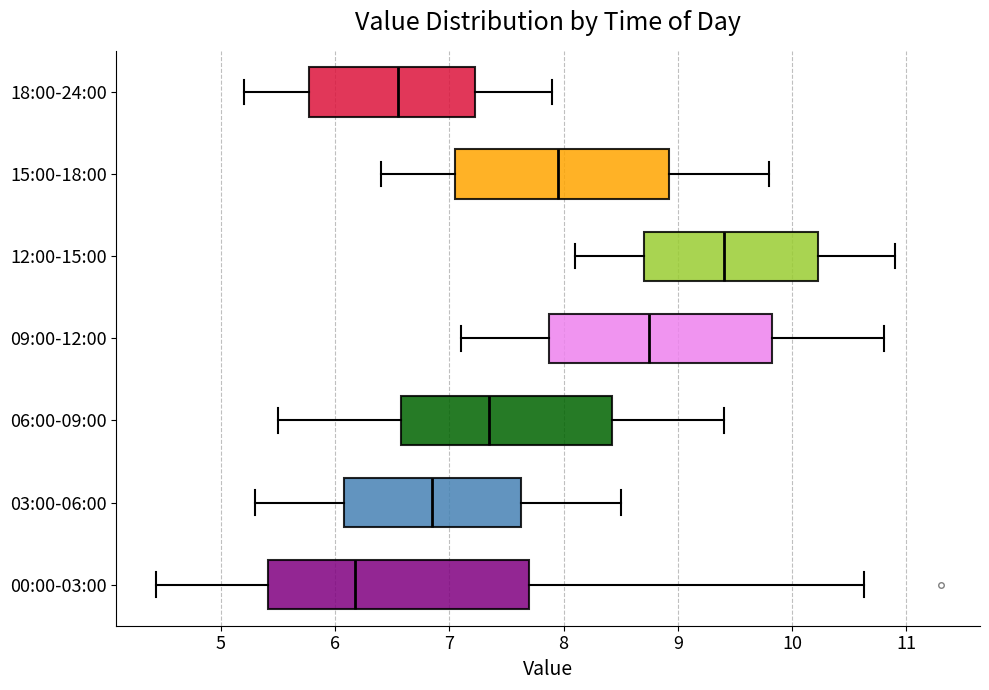

Where does the right whisker of the box for 12:00-15:00 end on the x-axis? The values are not printed on the chart, so give them approximately, as read against the axis.

10.9